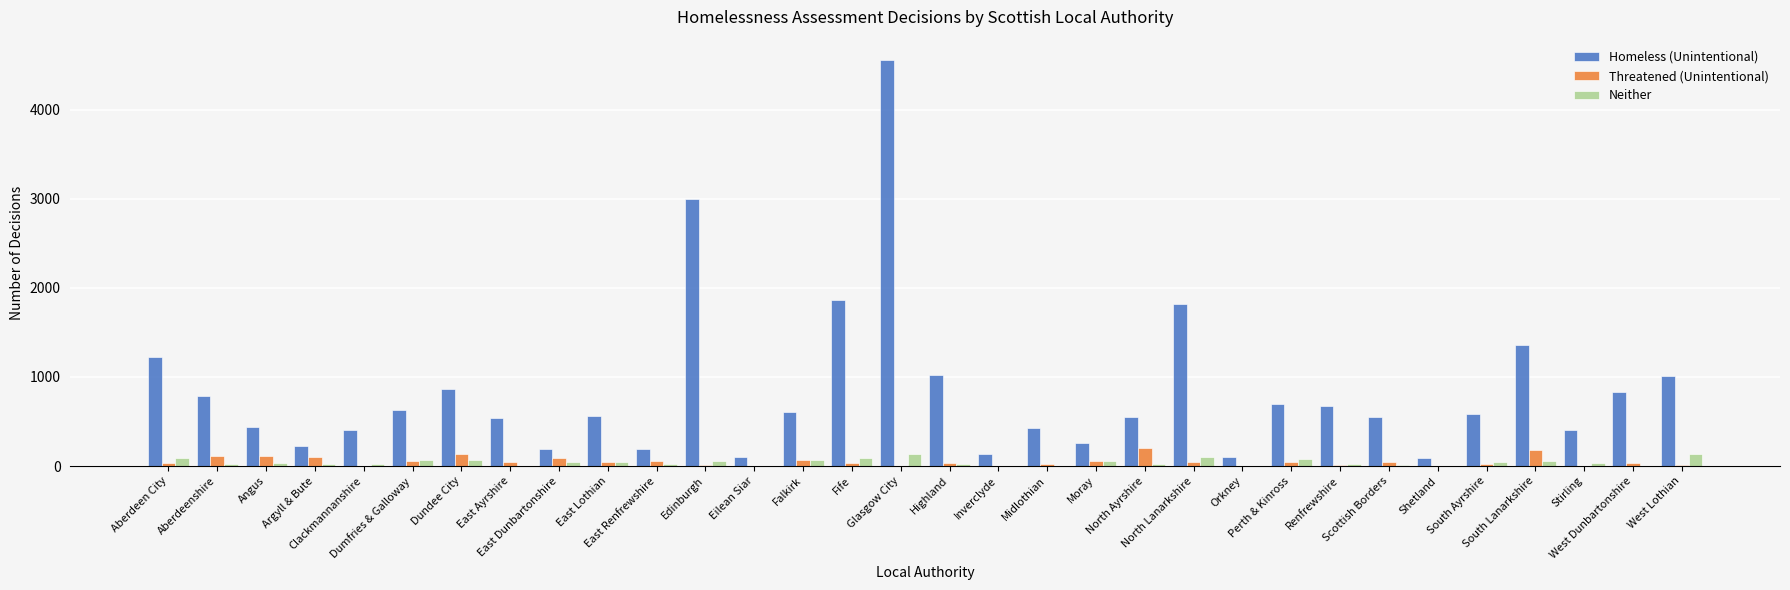

Which series has the largest total across all categories?

Homeless (Unintentional)